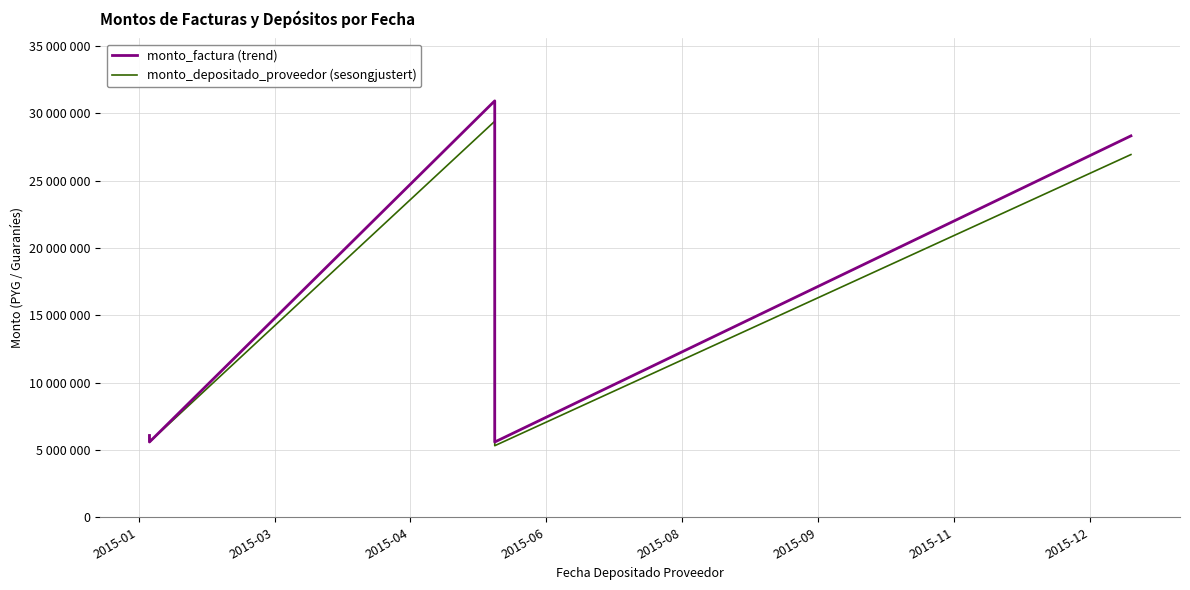

What is the maximum value shown in the chart?

30921440